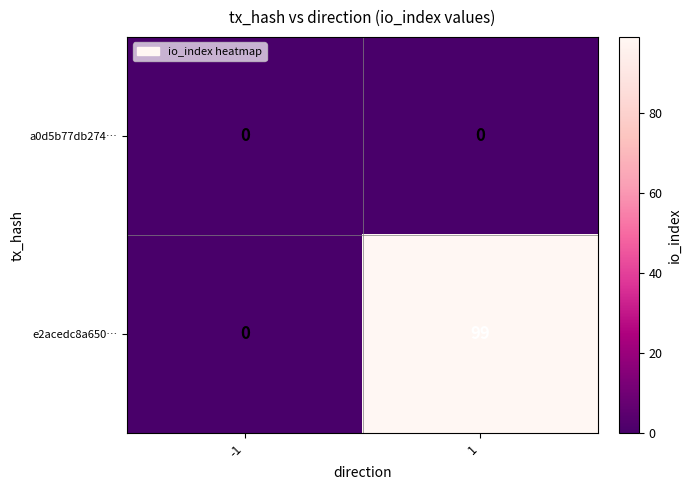

Which series has the widest spread of values?

e2acedc8a650…